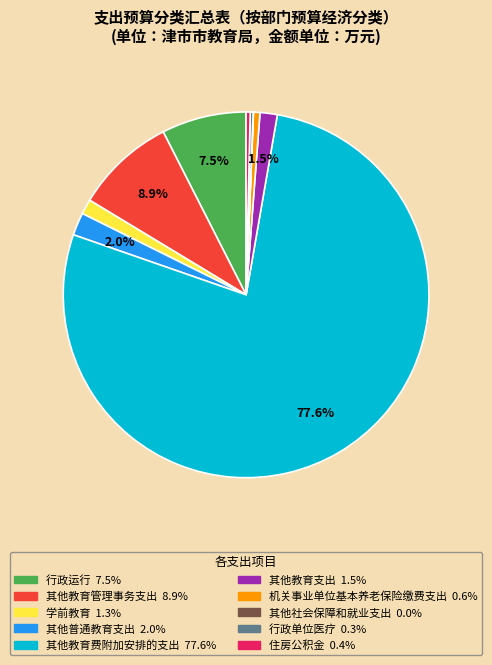

What percentage is the 学前教育 slice, to the nearest percent?

1%